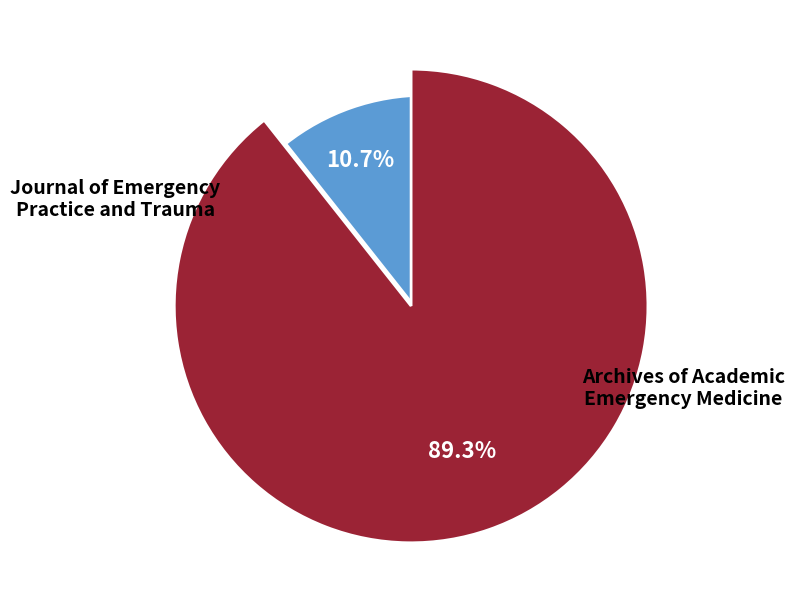

Rank the categories by value from highest to lowest.

Archives of Academic Emergency Medicine, Journal of Emergency Practice and Trauma